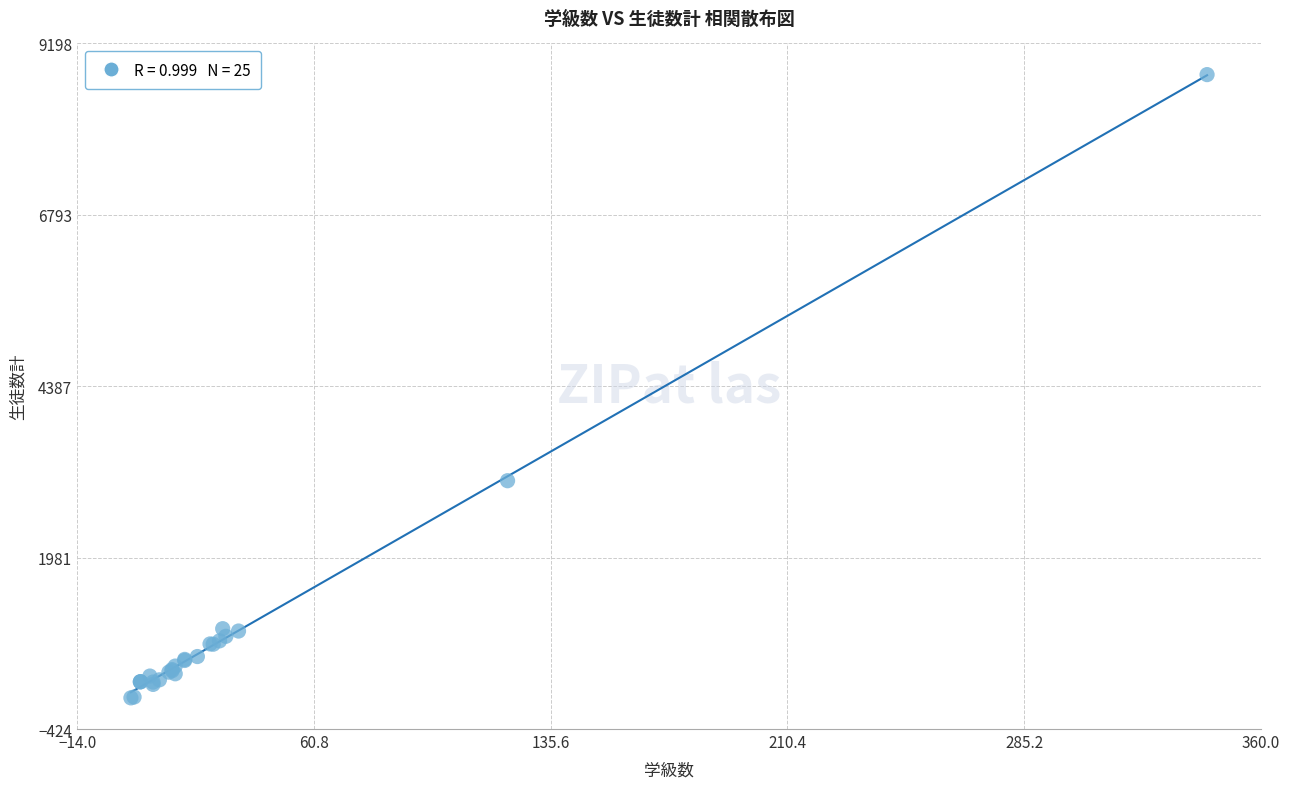

What Y value in the scatter plot is closest to 4387?

3061